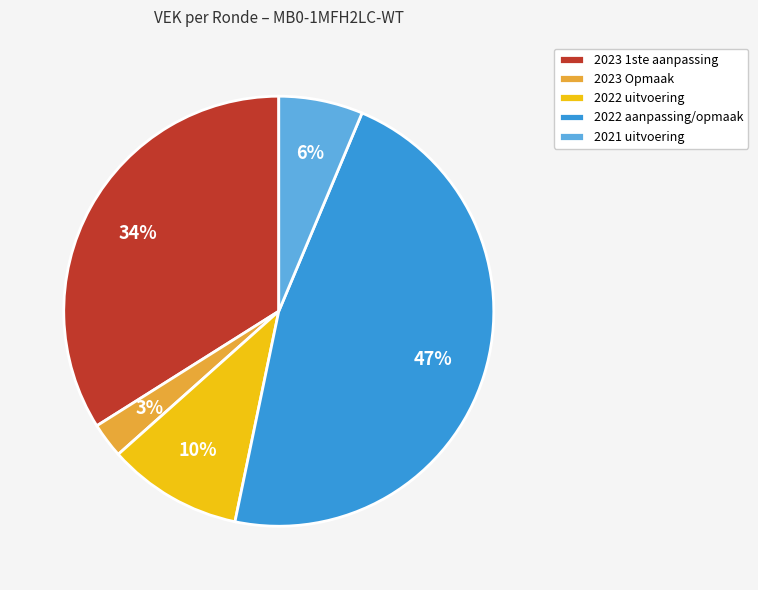

What is the largest slice in the pie chart?

2022 aanpassing/opmaak